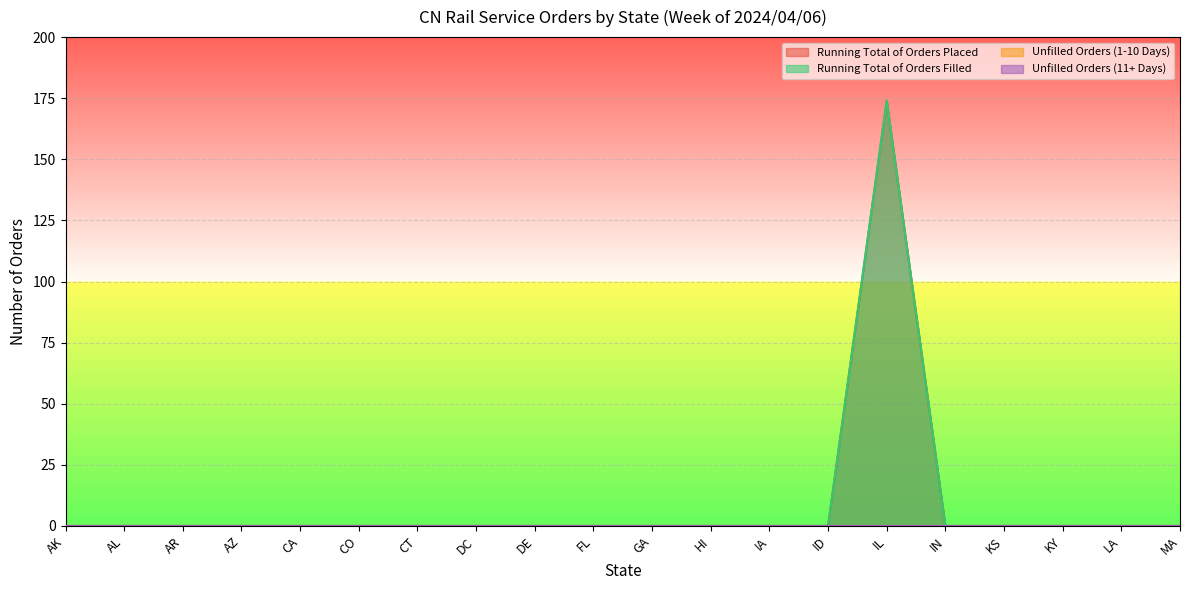

True or false: Running Total of Orders Filled and Running Total of Orders Placed cross at least once.

False